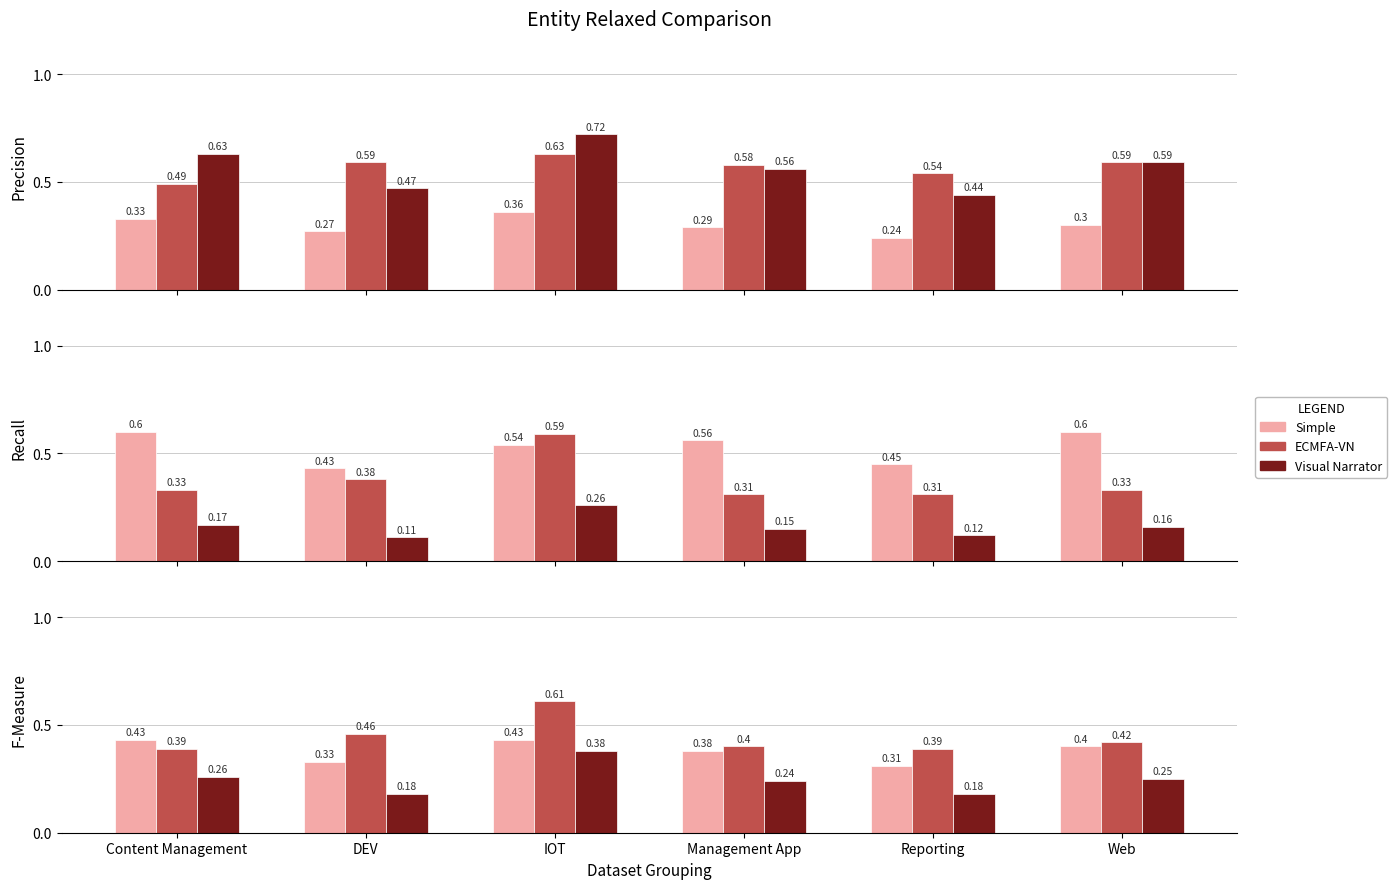

Which series has the largest range (max minus min)?

ECMFA-VN